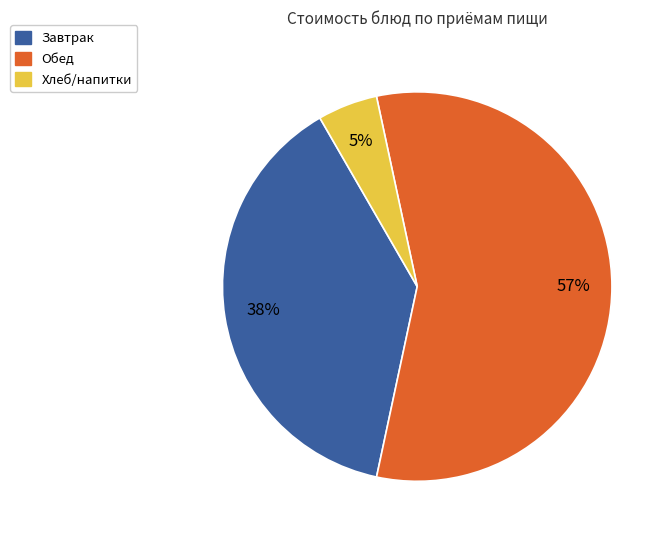

To the nearest percent, what is the difference between the largest and smallest slice percentages?

52%